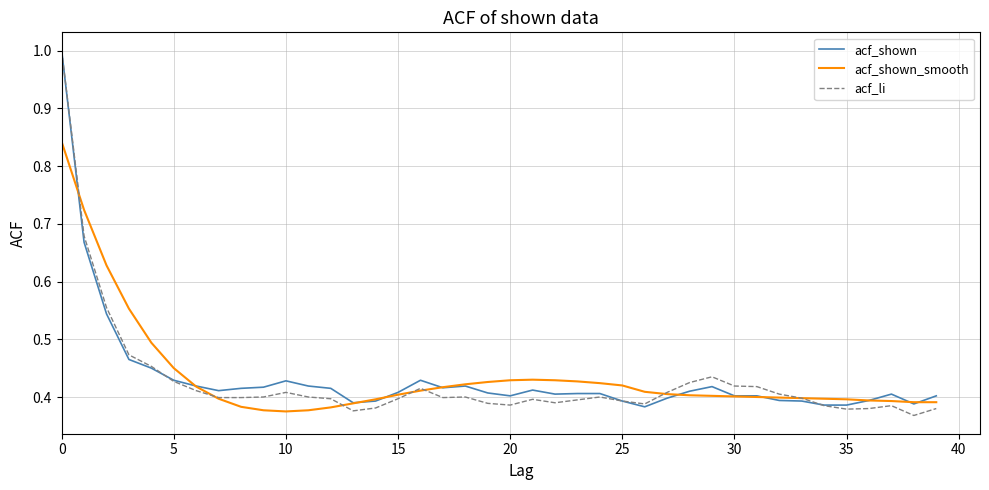

What is the greatest value displayed?

1.0